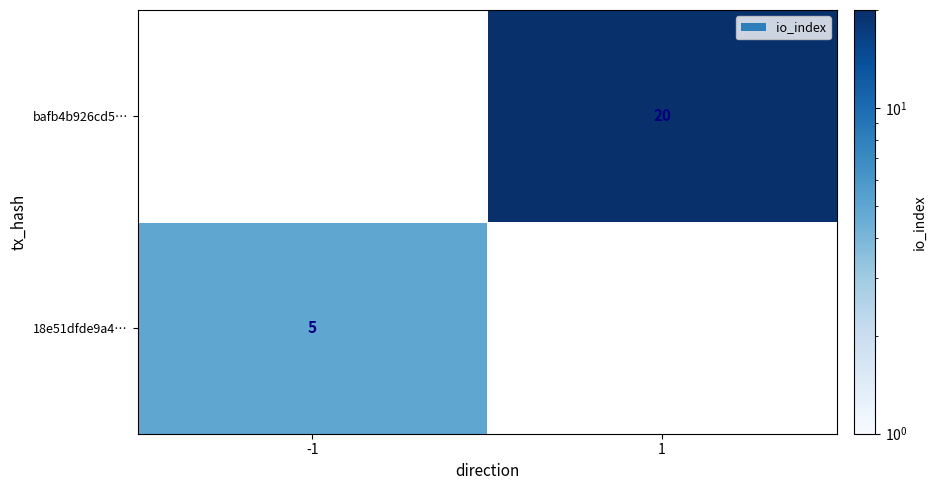

Is it true that bafb4b926cd5… equals 20 at 1?

True